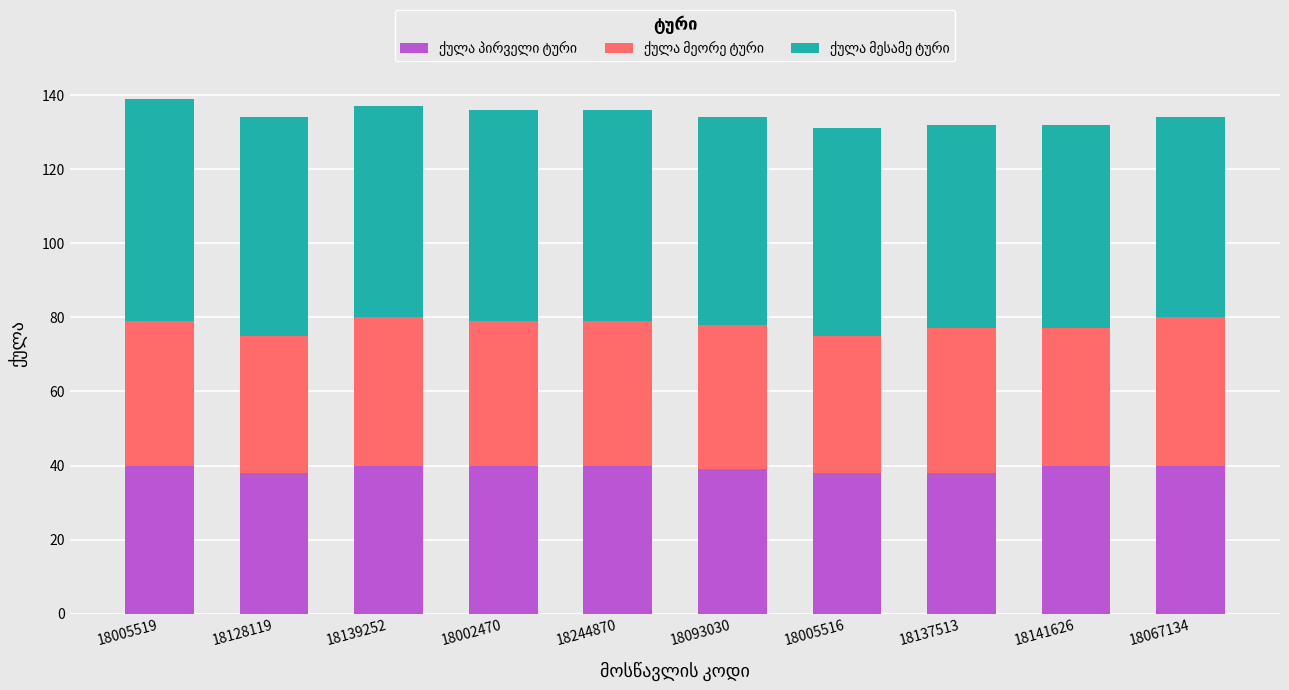

What is the total value across all series at 18005516?

131